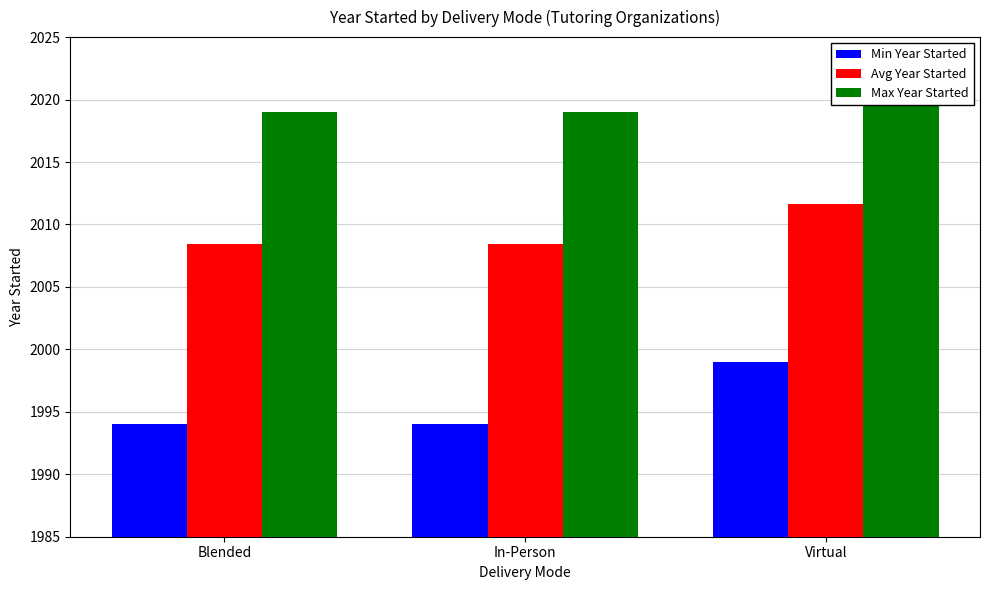

Is it true that Max Year Started equals 3606.8 at Virtual?

False